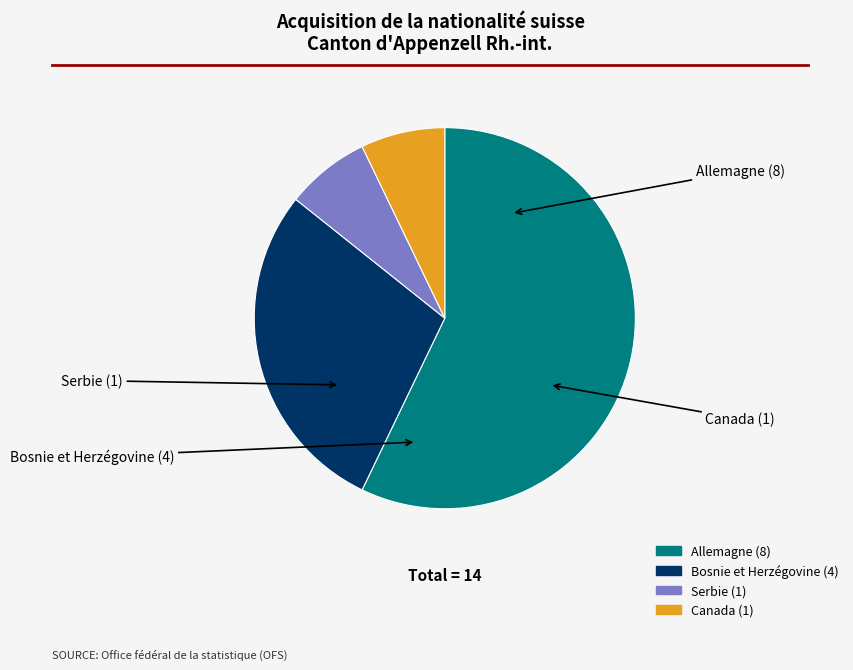

What percentage is the Allemagne slice, to the nearest percent?

57%